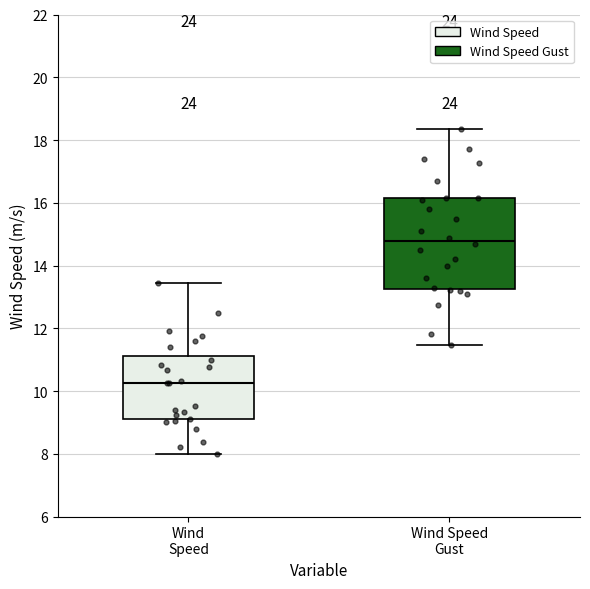

Which box's median line is the highest?

Wind Speed Gust